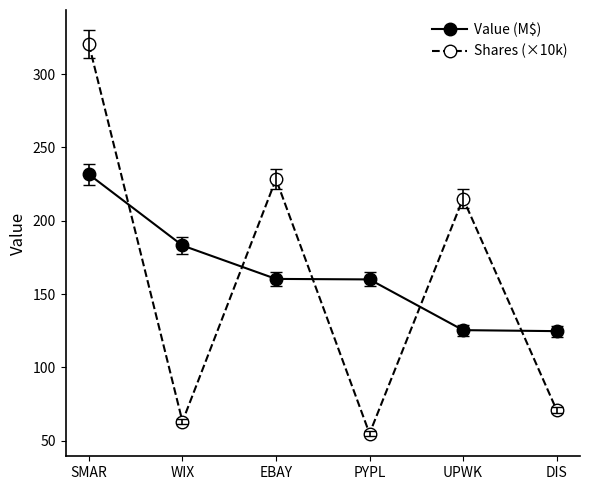

Is the value of Shares (×10k) at DIS greater than the value of Value (M$) at SMAR?

No